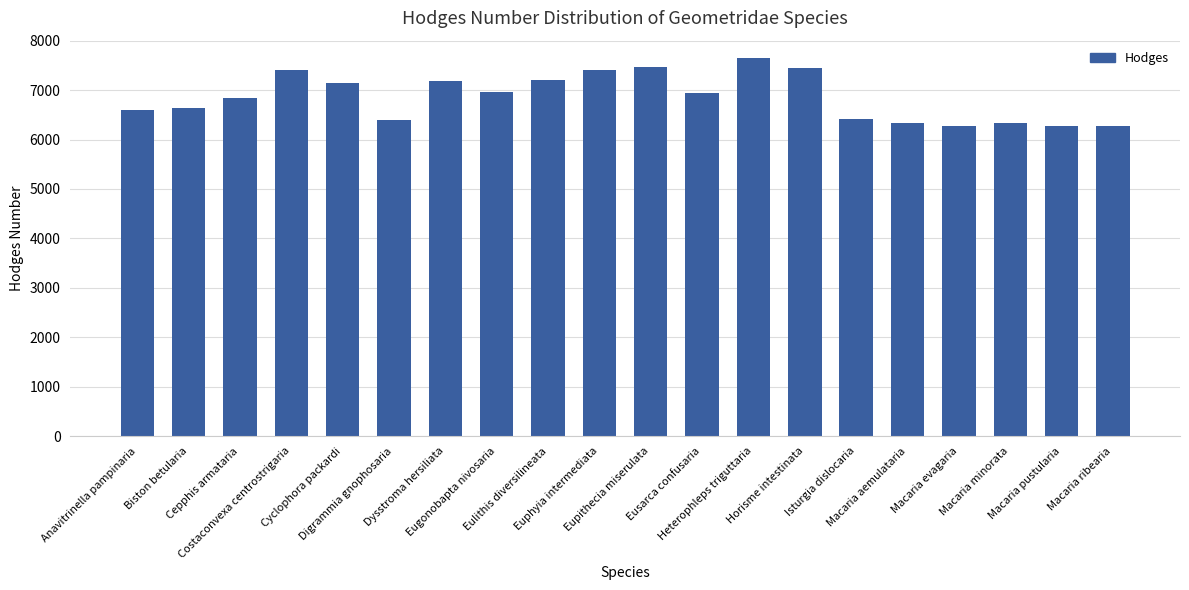

The value at Digrammia gnophosaria is 3750. True or false?

False